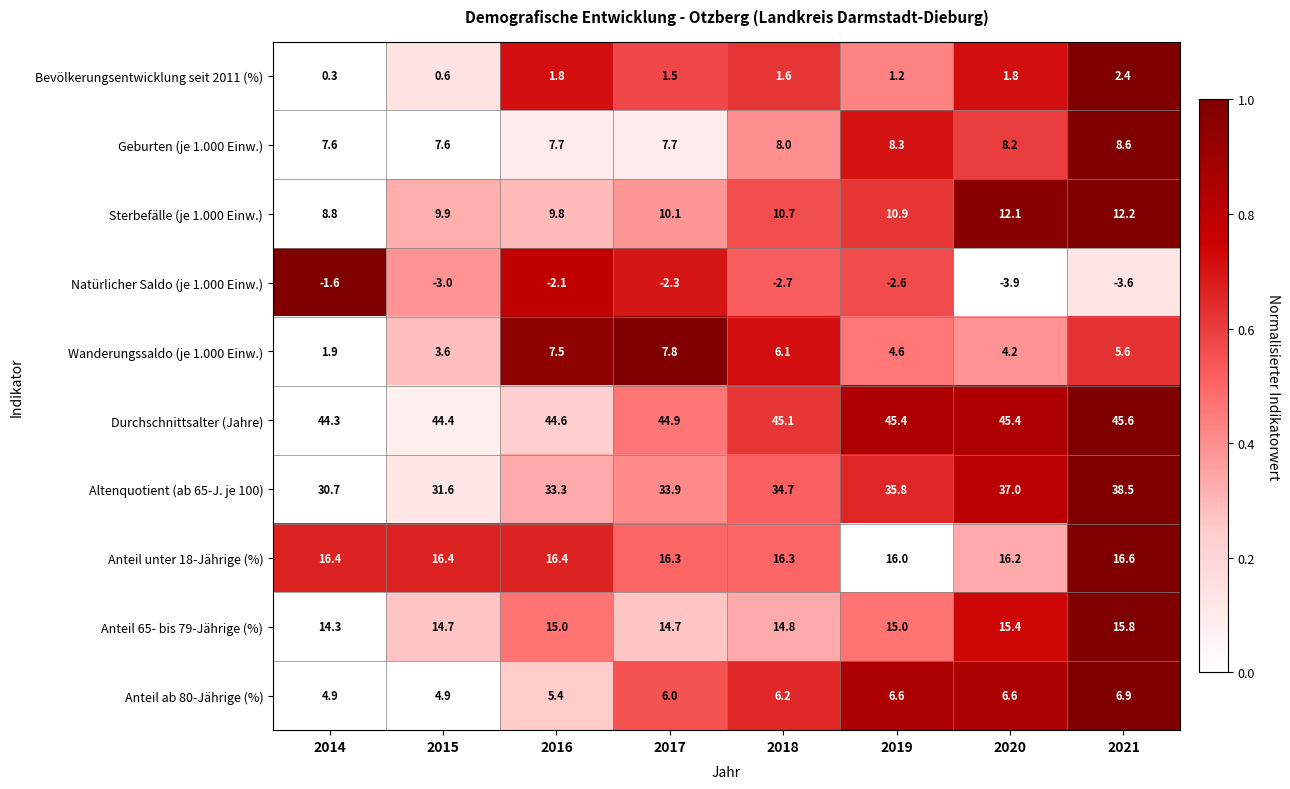

The value of Durchschnittsalter (Jahre) at 2019 is 78.3. True or false?

False